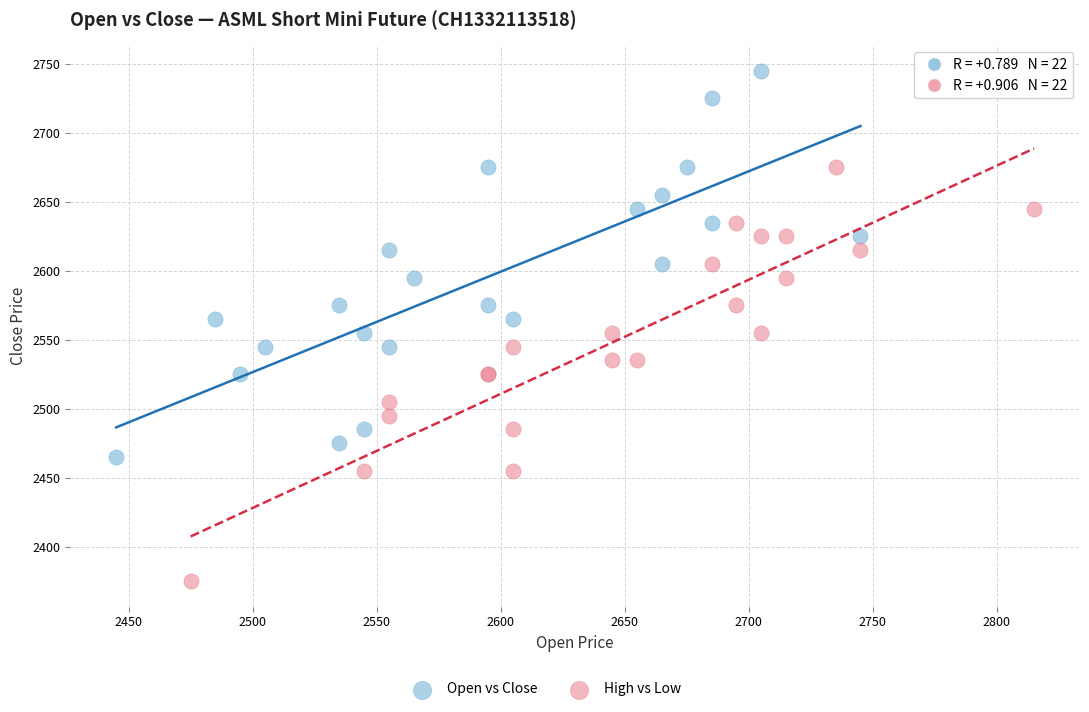

Which series contains the lowest Y value?

High vs Low